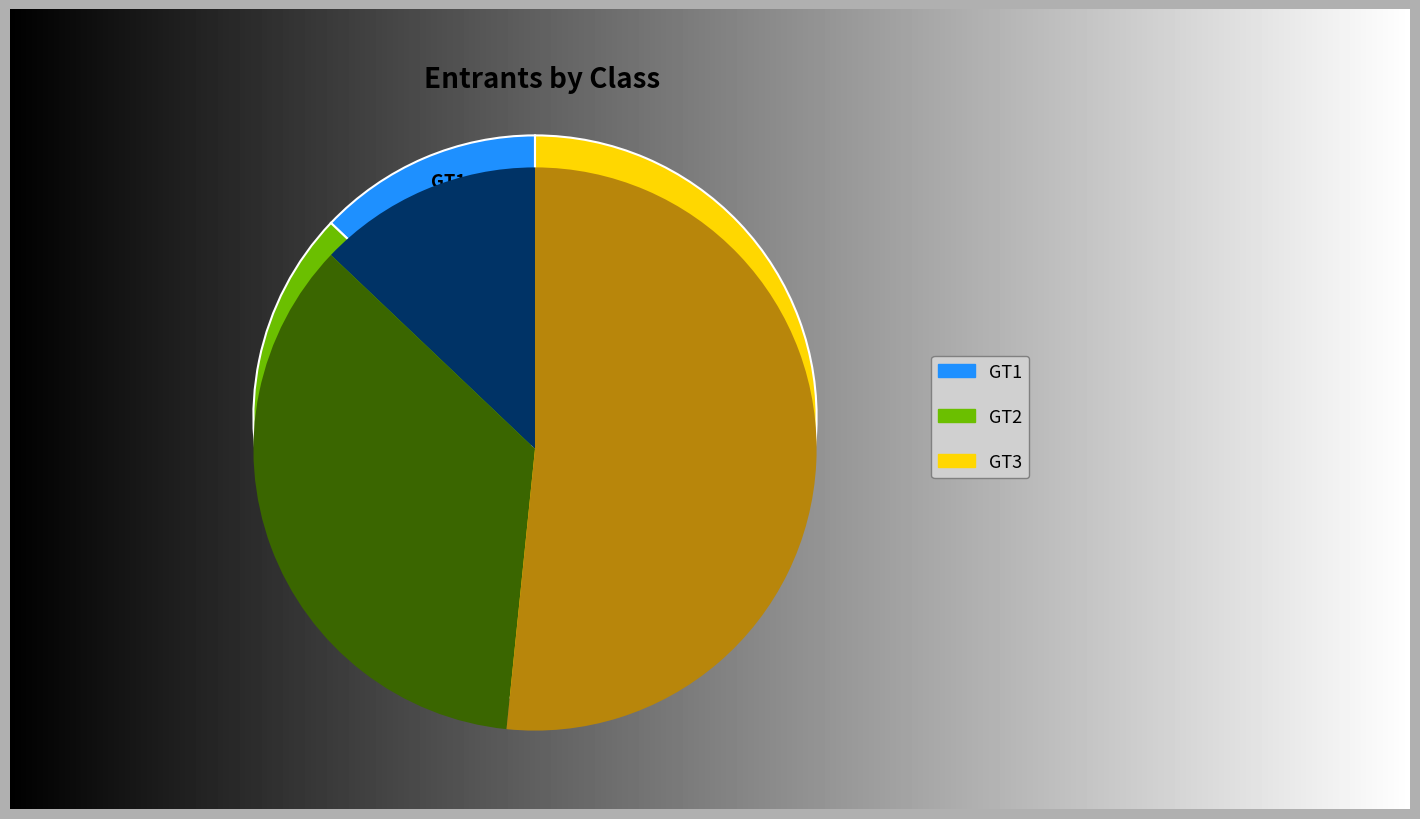

To the nearest percent, what is the combined percentage of GT2 and GT3?

89%